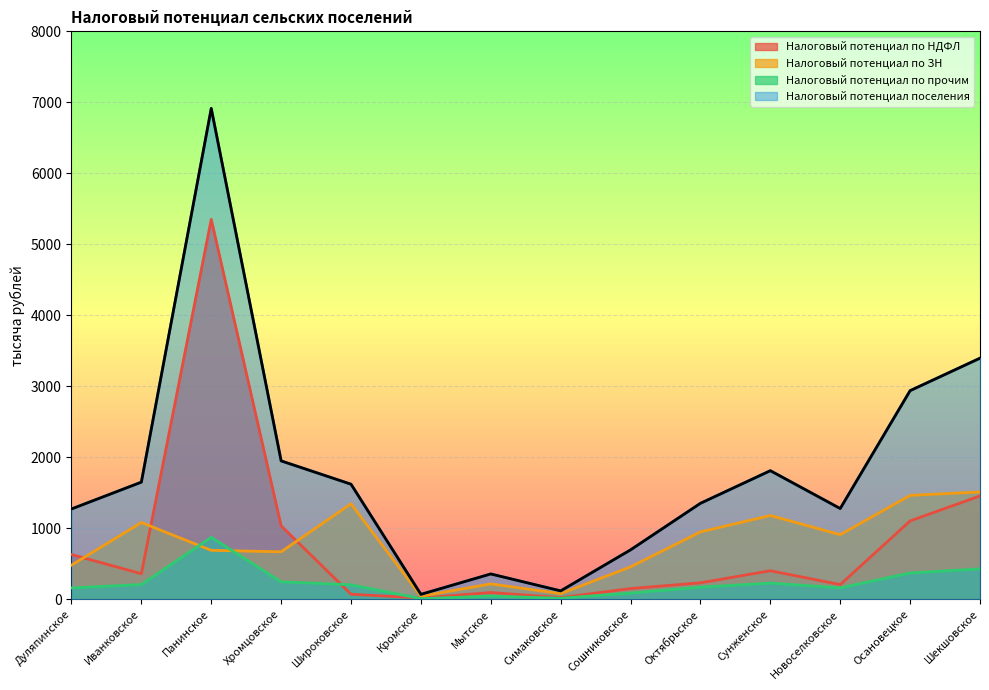

What is the highest value of the Налоговый потенциал поселения series?

6914.0